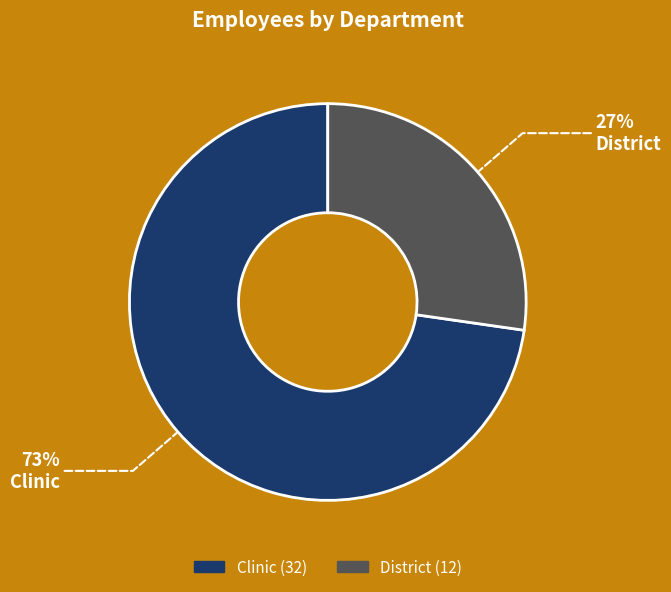

Between District and Clinic, which is larger?

Clinic